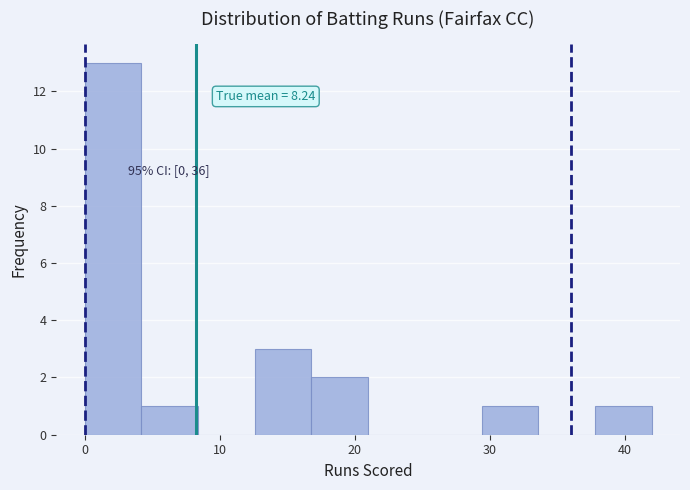

Which range on the x-axis has the tallest bar?

0.0 to 4.2